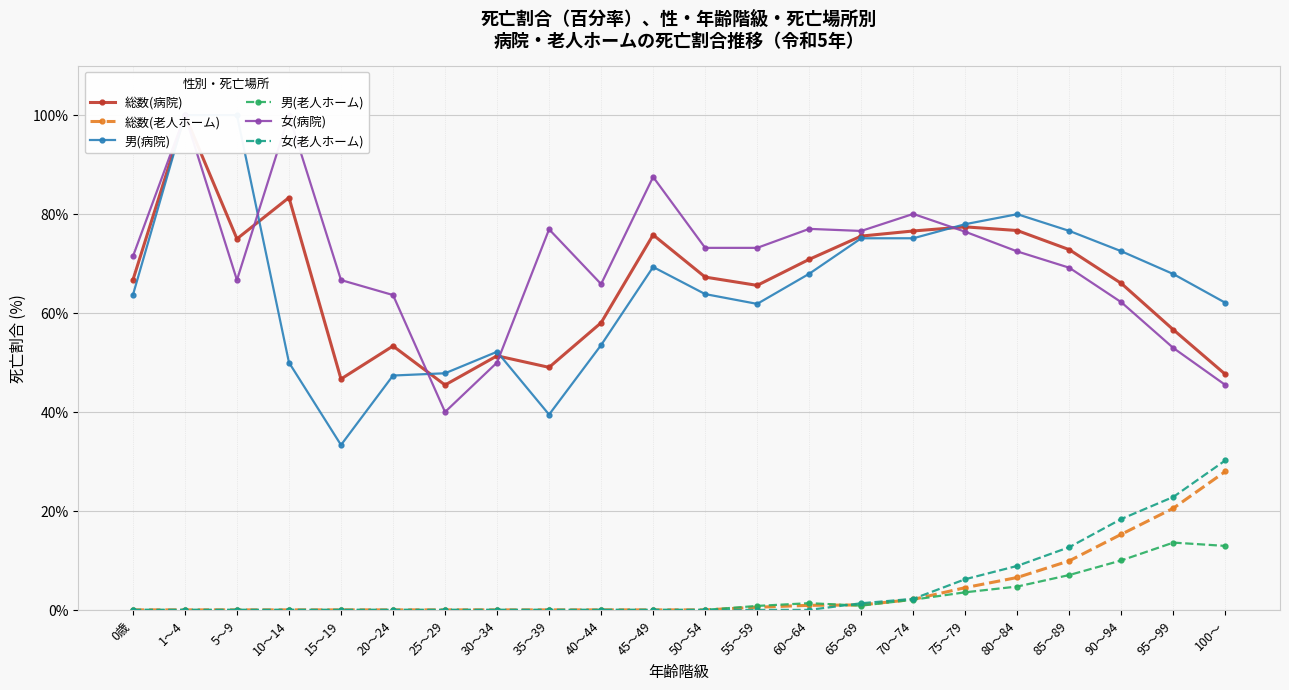

What is the label of the 17th point from the right?

20～24